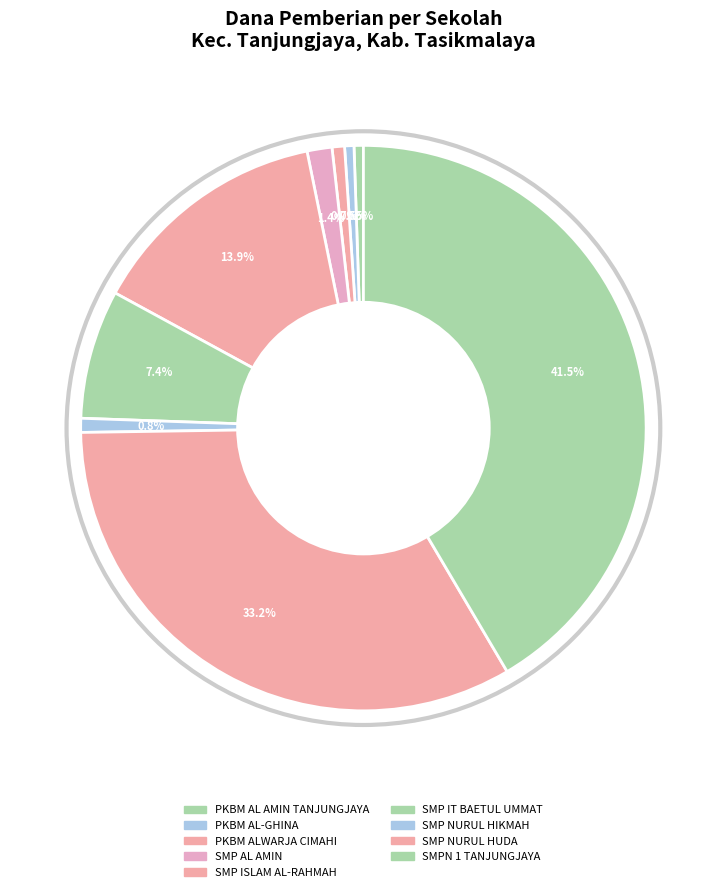

Is there a majority slice in this chart?

No